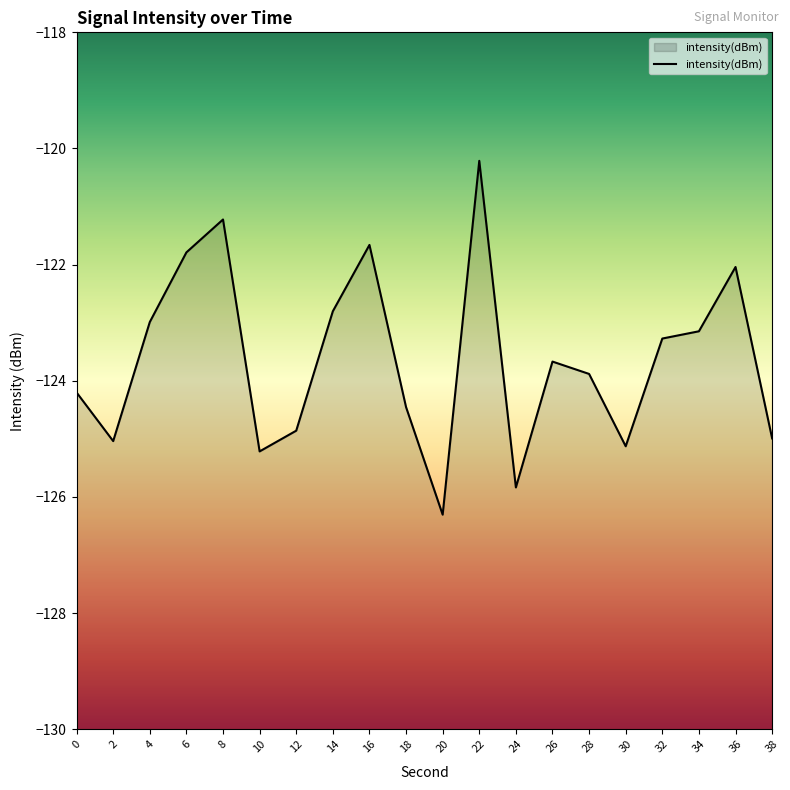

Reading right to left, list all the values displayed in this chart.

38=-125.0	36=-122.0	34=-123.1	32=-123.3	30=-125.1	28=-123.9	26=-123.7	24=-125.8	22=-120.2	20=-126.3	18=-124.5	16=-121.7	14=-122.8	12=-124.9	10=-125.2	8=-121.2	6=-121.8	4=-123.0	2=-125.0	0=-124.2